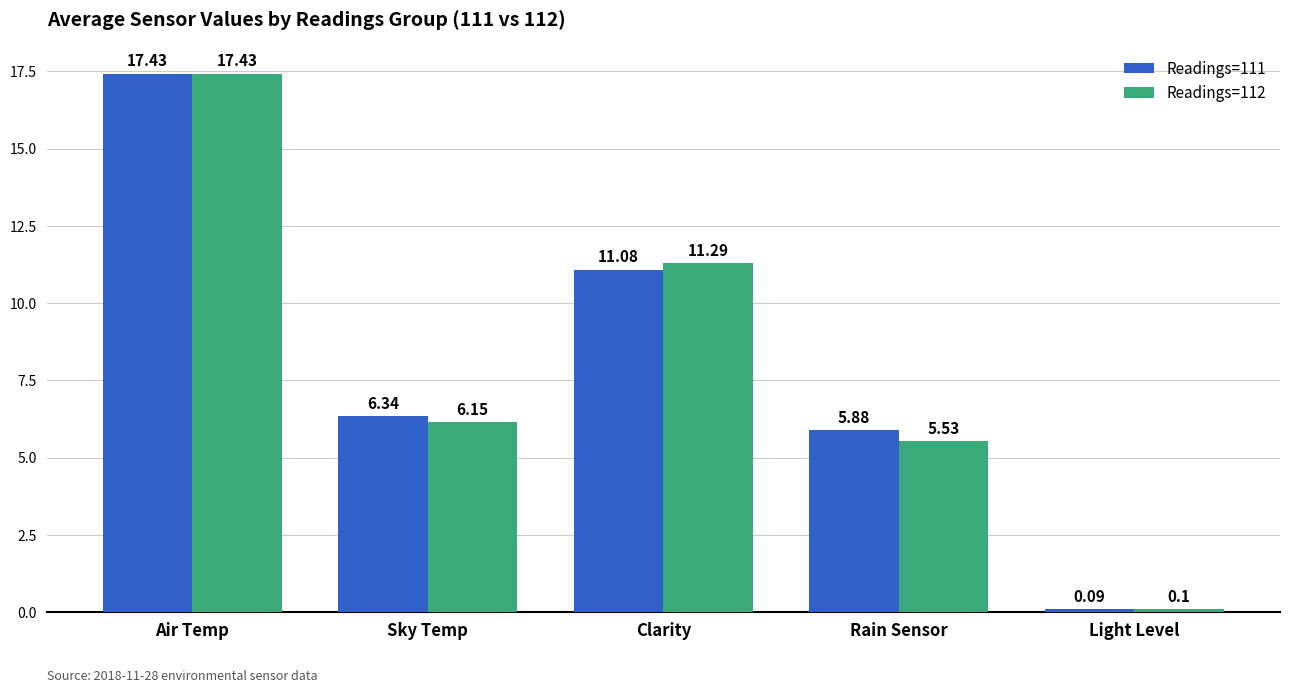

Is the value of Readings=112 at Rain Sensor greater than the value of Readings=111 at Light Level?

Yes